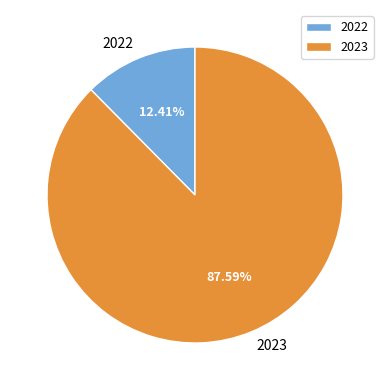

Which category has the smallest portion of the pie?

2022